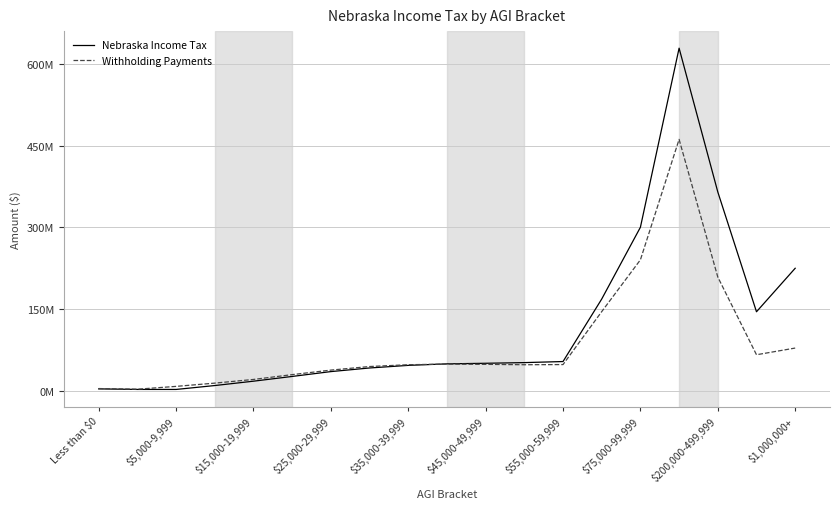

What are all the series names shown in the legend?

Nebraska Income Tax, Withholding Payments